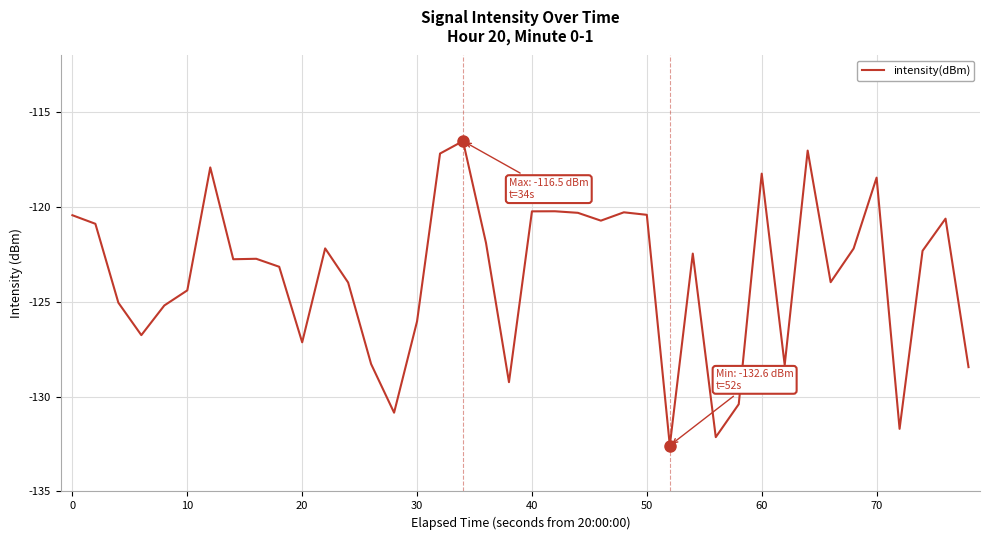

What is the maximum value shown in the chart?

-116.5